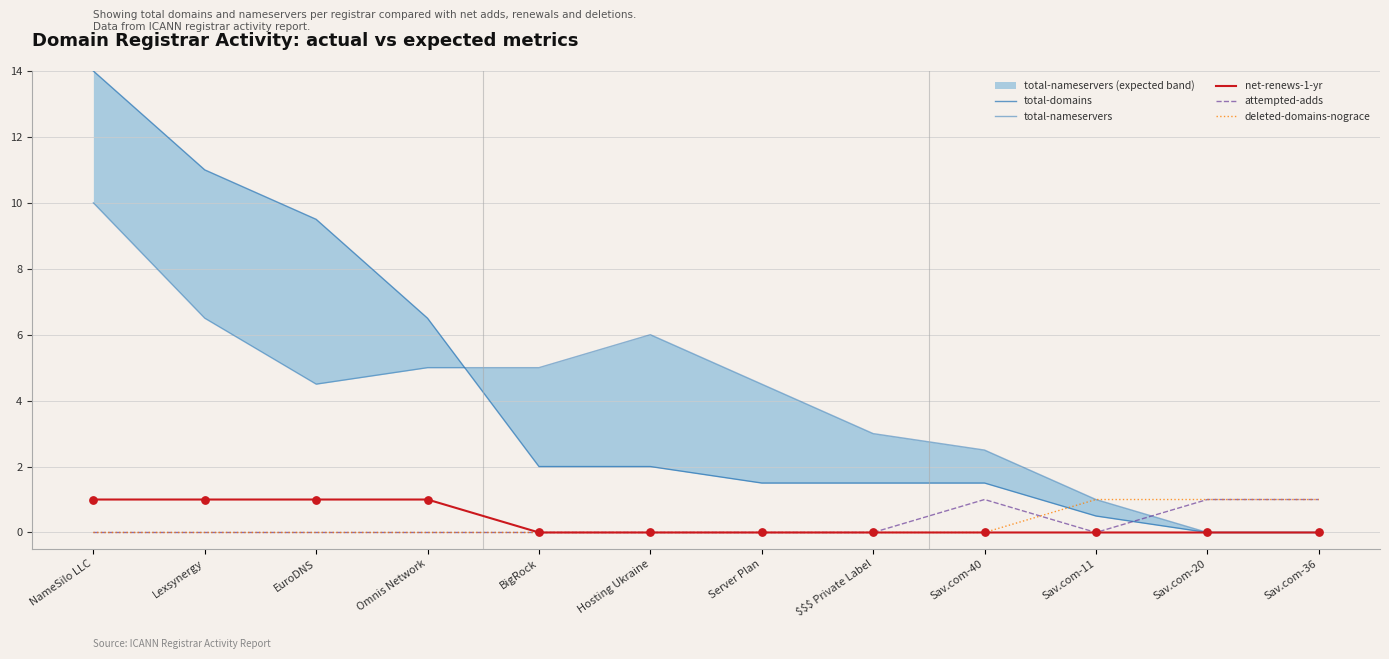

Which series reaches the maximum Y coordinate?

total-domains